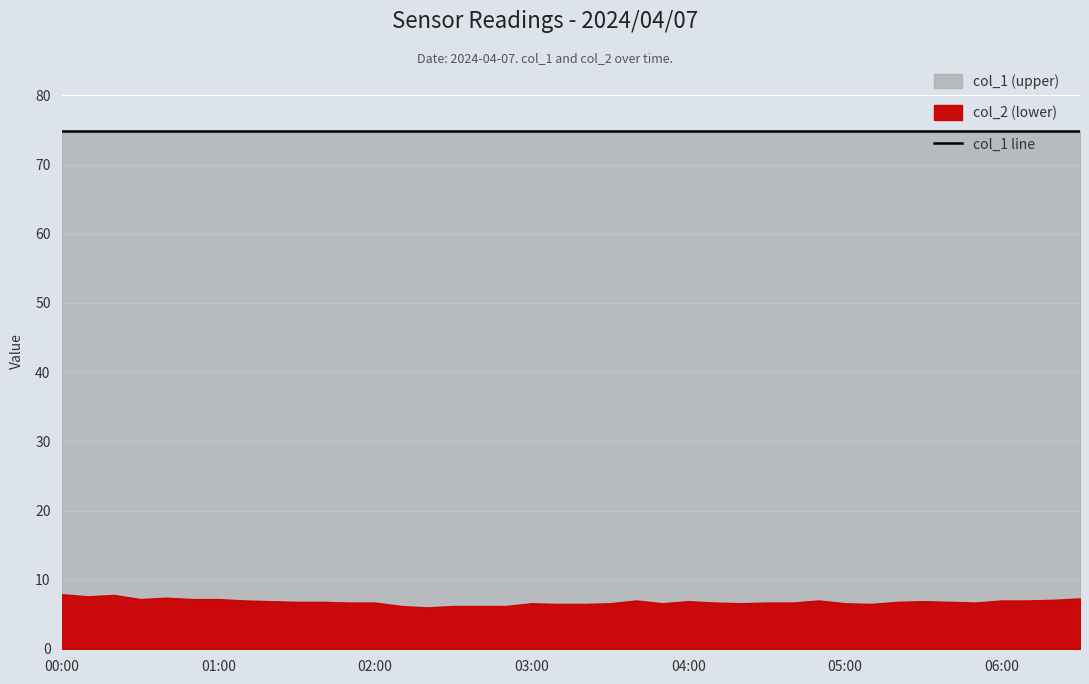

What is the label of the 19th point from the left?

03:00